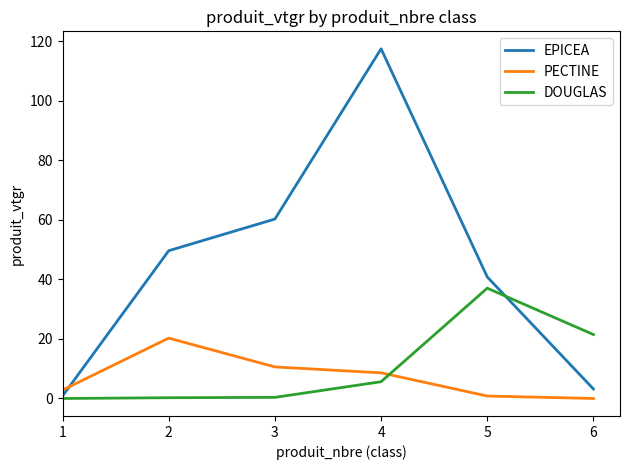

The value of PECTINE at 6 is 0.0. True or false?

True